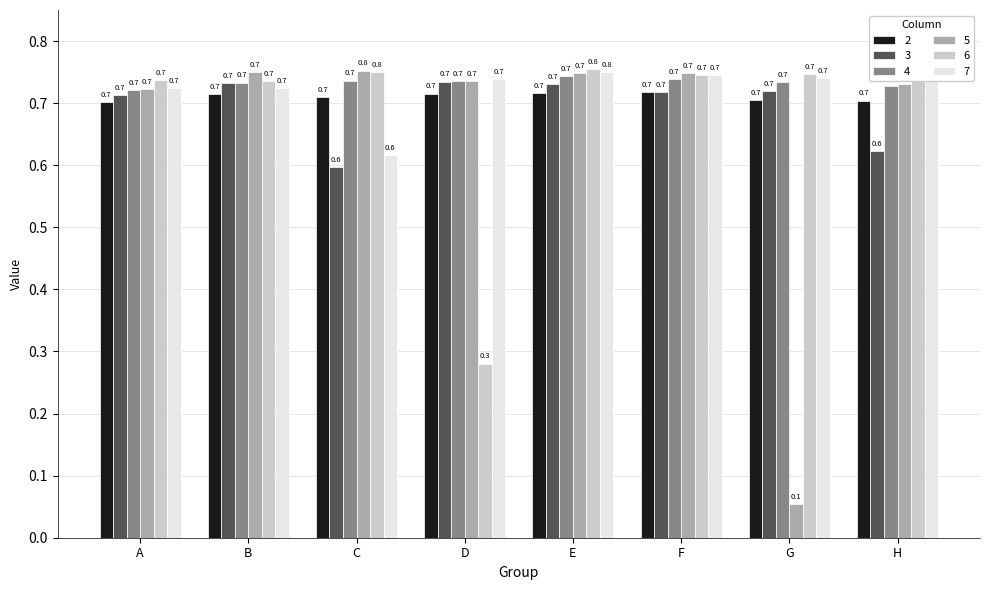

Which series has the widest spread of values?

5